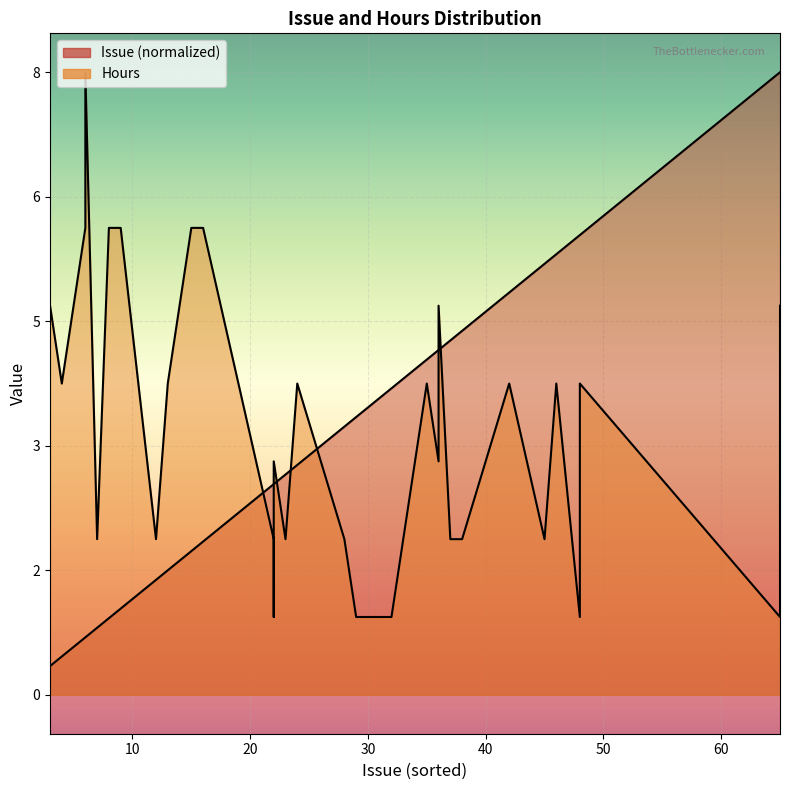

Is the value of Hours at 3 greater than the value of Issue at 28?

Yes